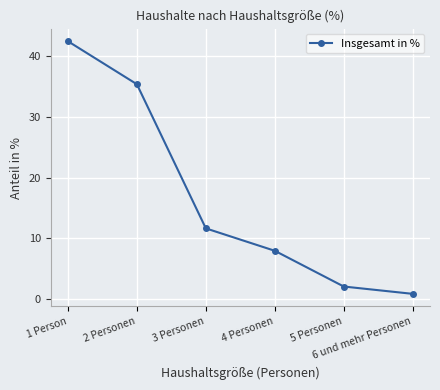

What is the value of the 2nd point from the left?

35.4